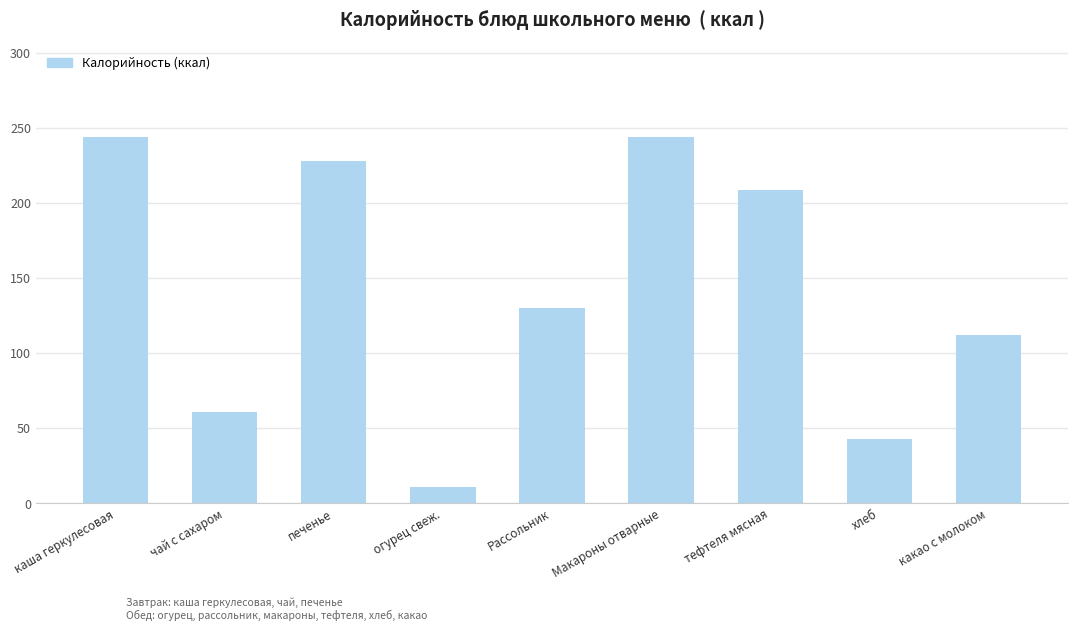

Reading left to right, extract all data points from this chart.

244	61	228	11	130	244	209	43	112